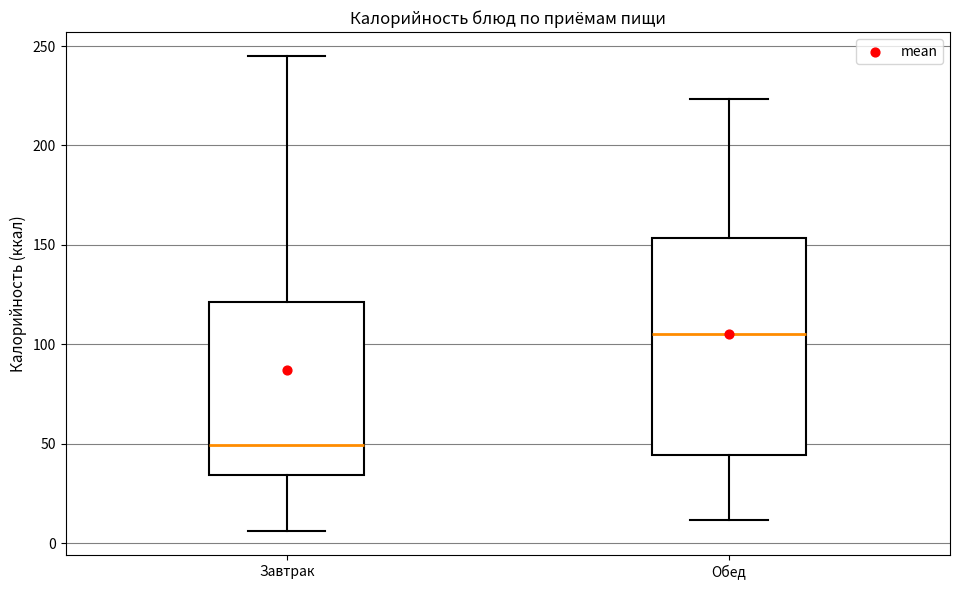

Which box's median line is the highest?

Обед